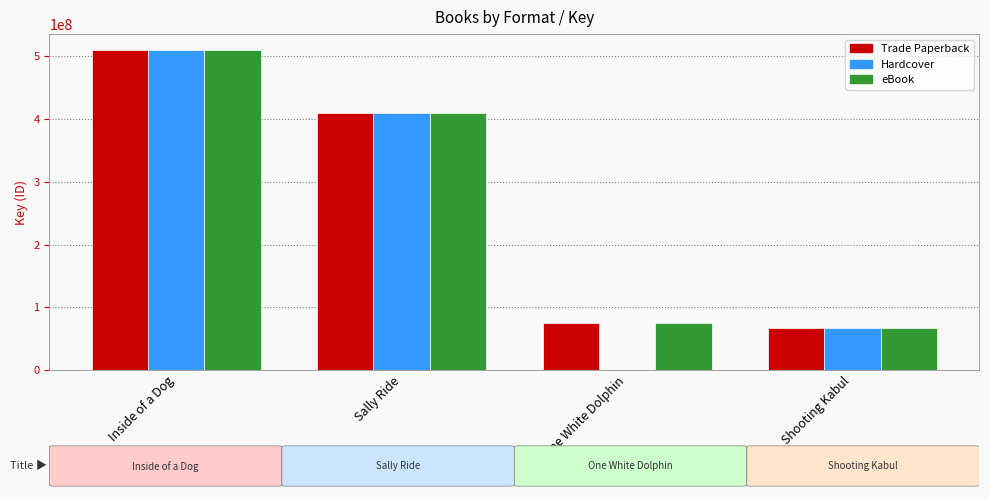

The Trade Paperback series shows 218173732 at Sally Ride. True or false?

False